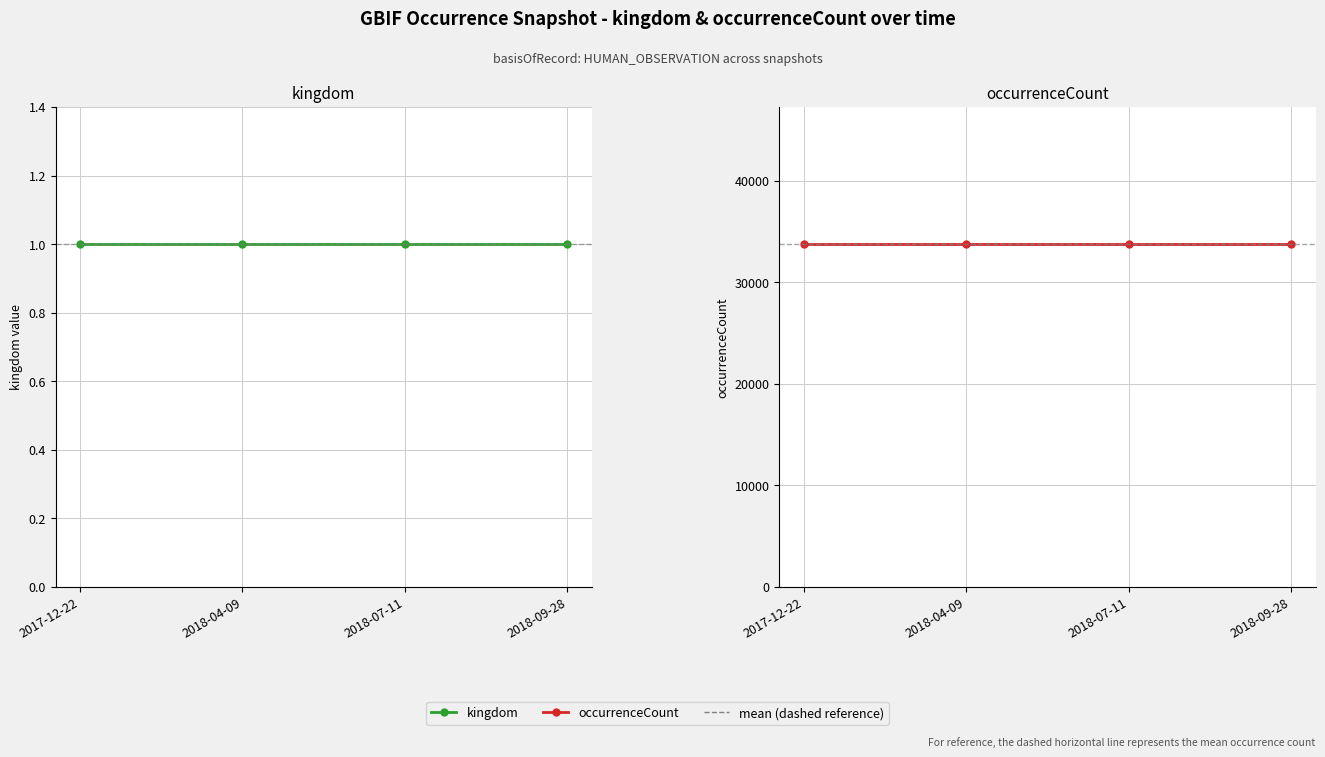

True or false: occurrenceCount has more than 1 interior local peaks.

False